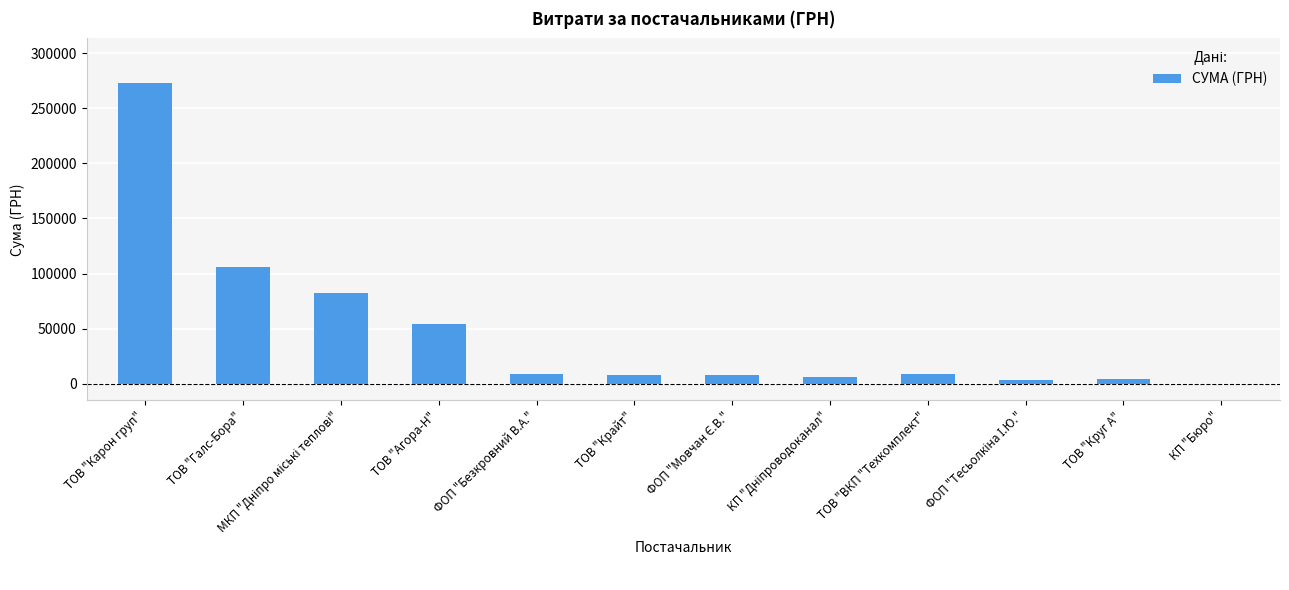

True or false: the data shows 7730.8 at ТОВ "Крайт".

True